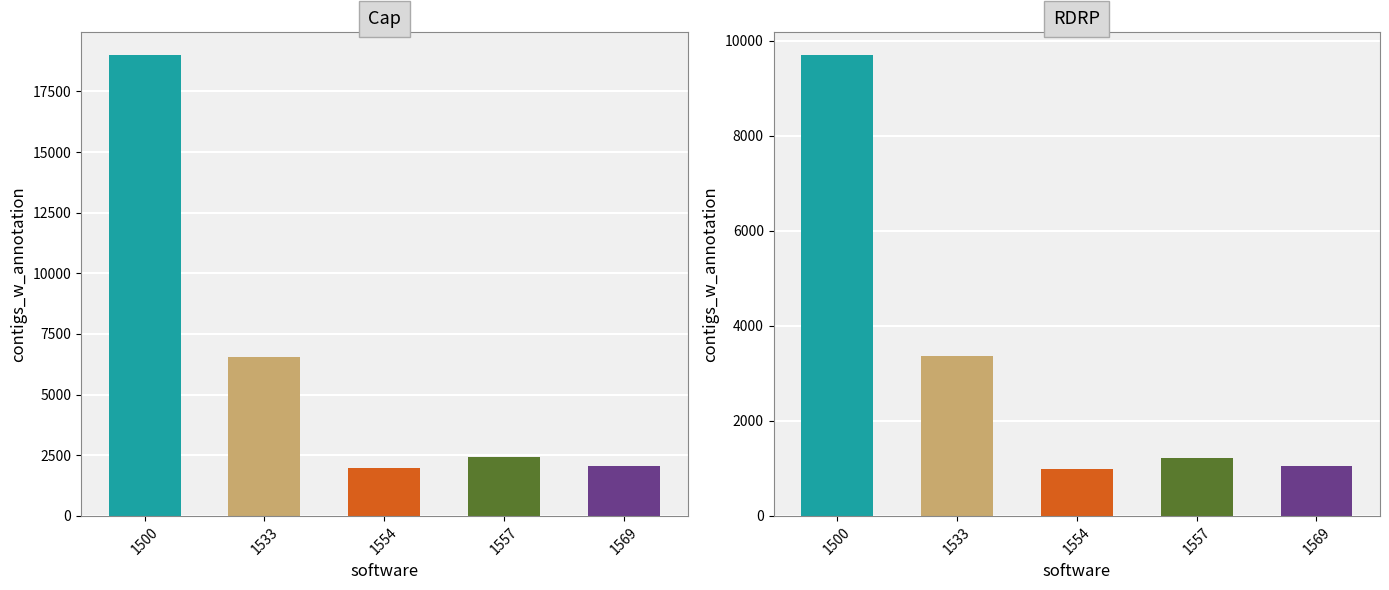

Which category has the highest value in the Total series?

1500